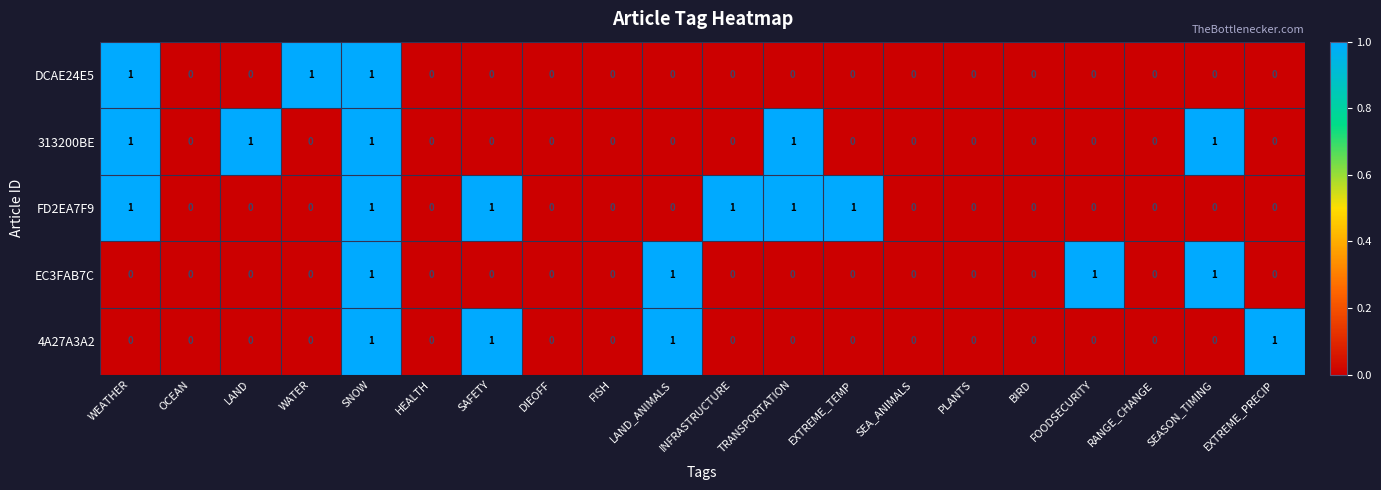

Between PLANTS and EXTREME_PRECIP, which series saw the biggest shift?

4A27A3A2